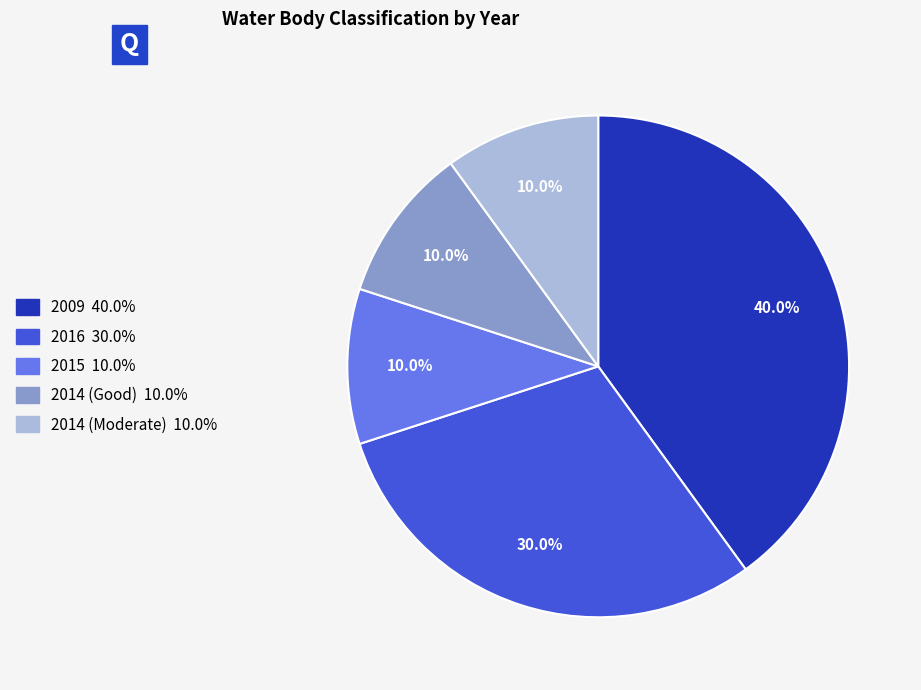

To the nearest percent, what portion does 2015 represent?

10%